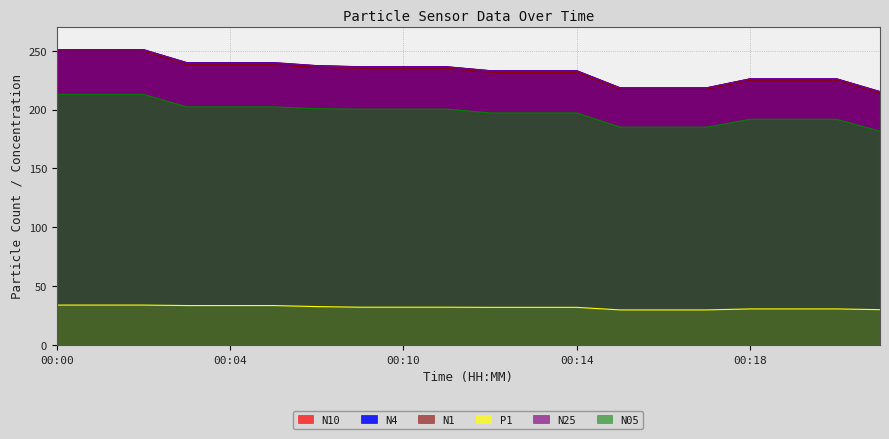

At how many categories does at least one series exceed 48?

20